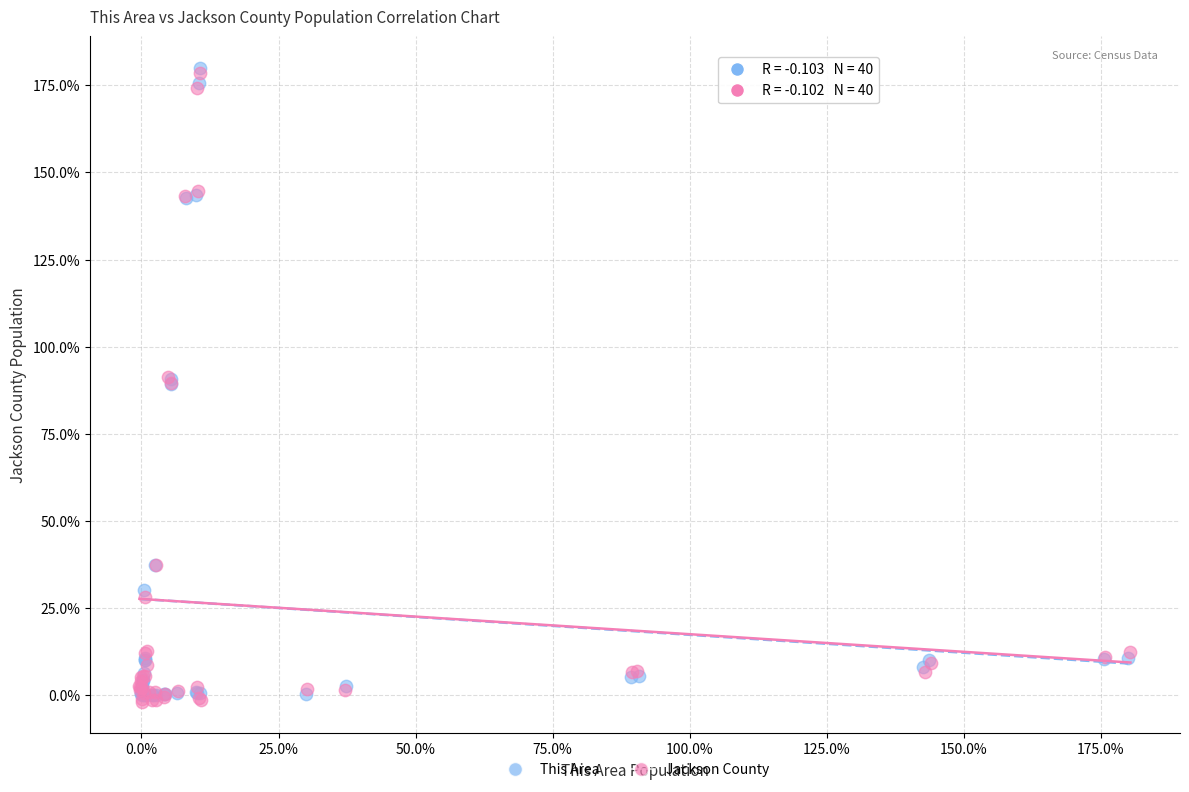

Which series reaches the minimum Y coordinate?

Jackson County